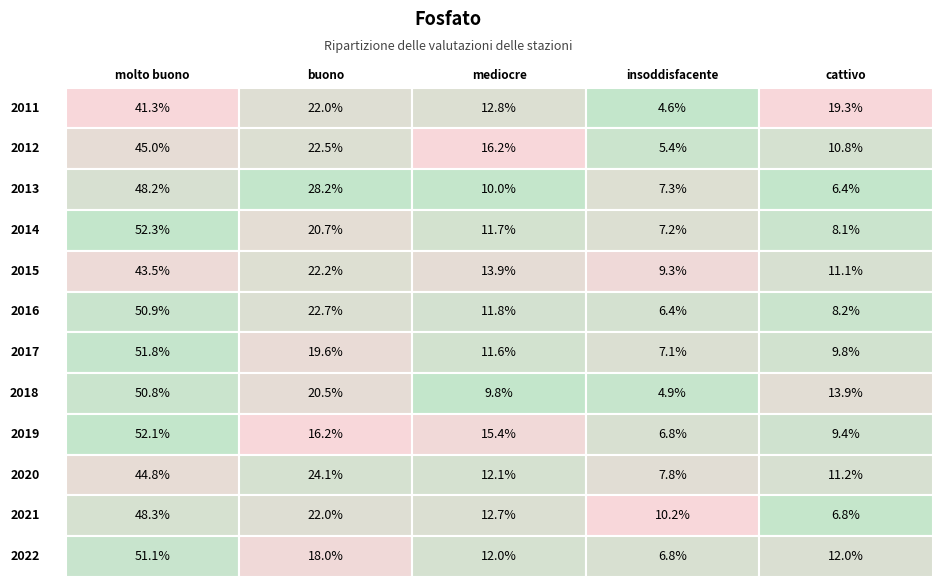

How many values in the mediocre series exceed 12?

7